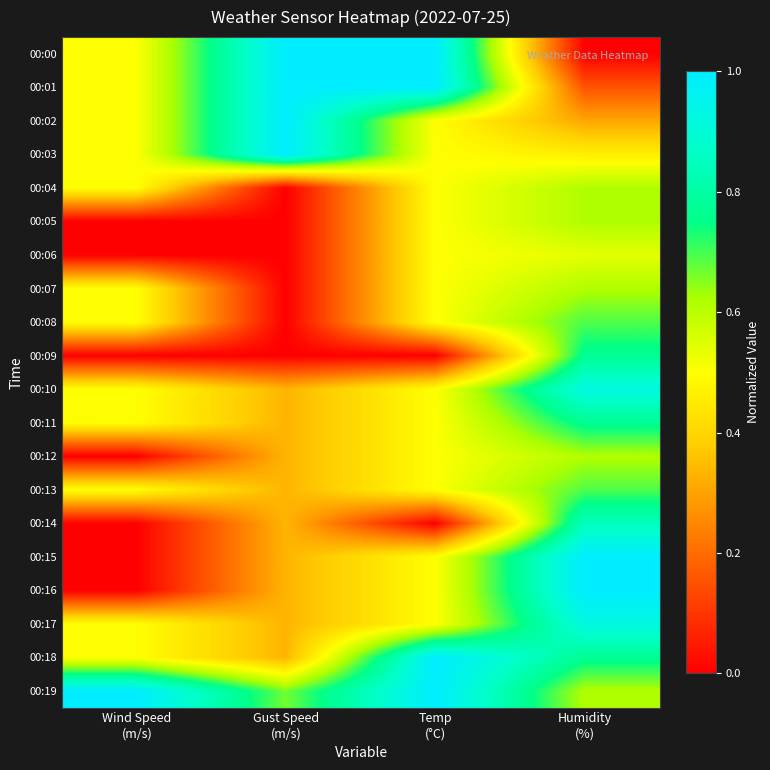

What is the difference between the highest and lowest values at Humidity
(%)?

1.0